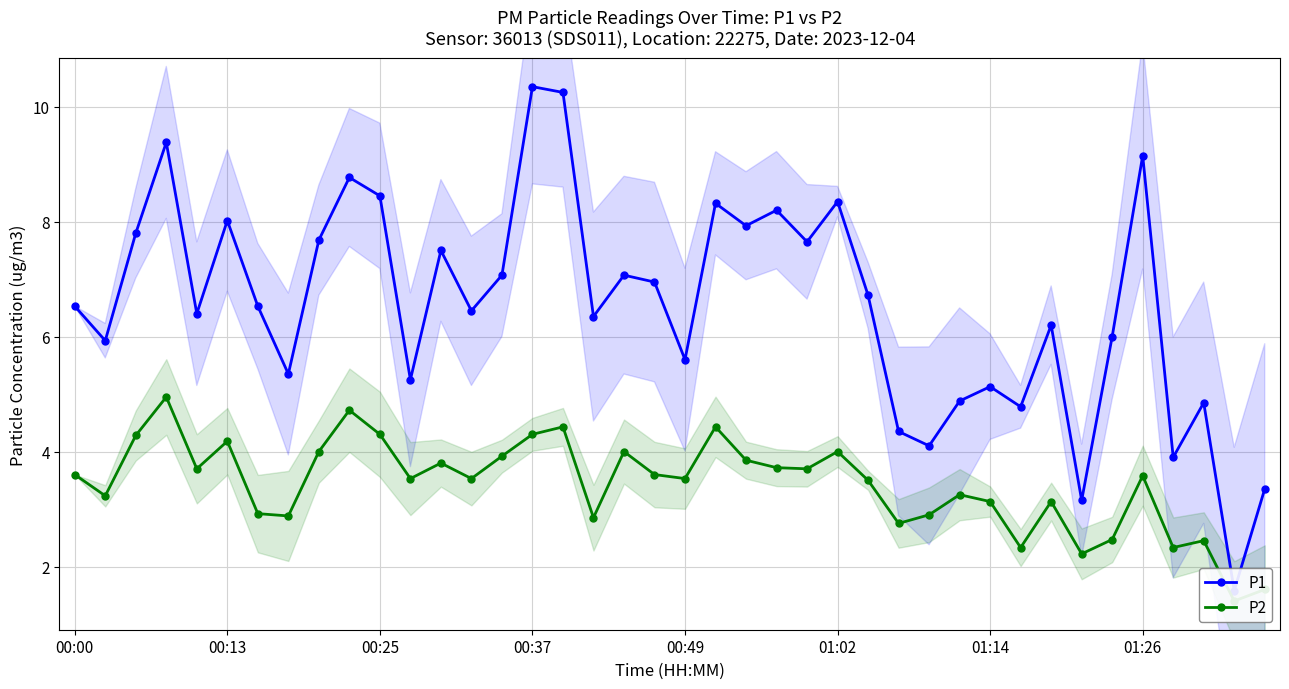

True or false: P2 and P1 intersect in this chart.

False